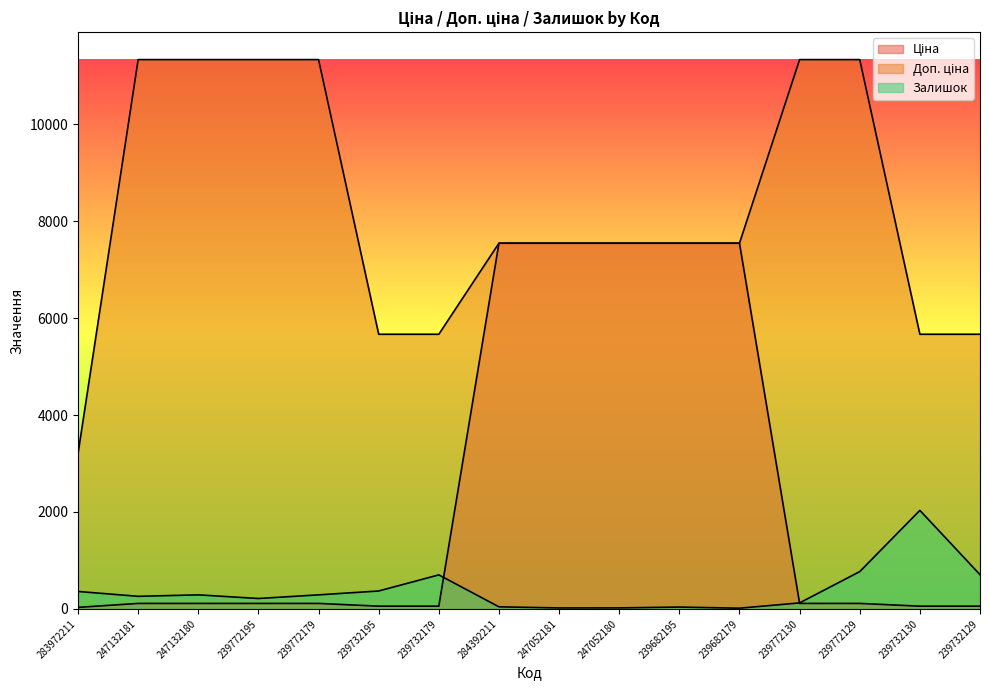

Between 239772195 and 247132180, which is larger?

239772195